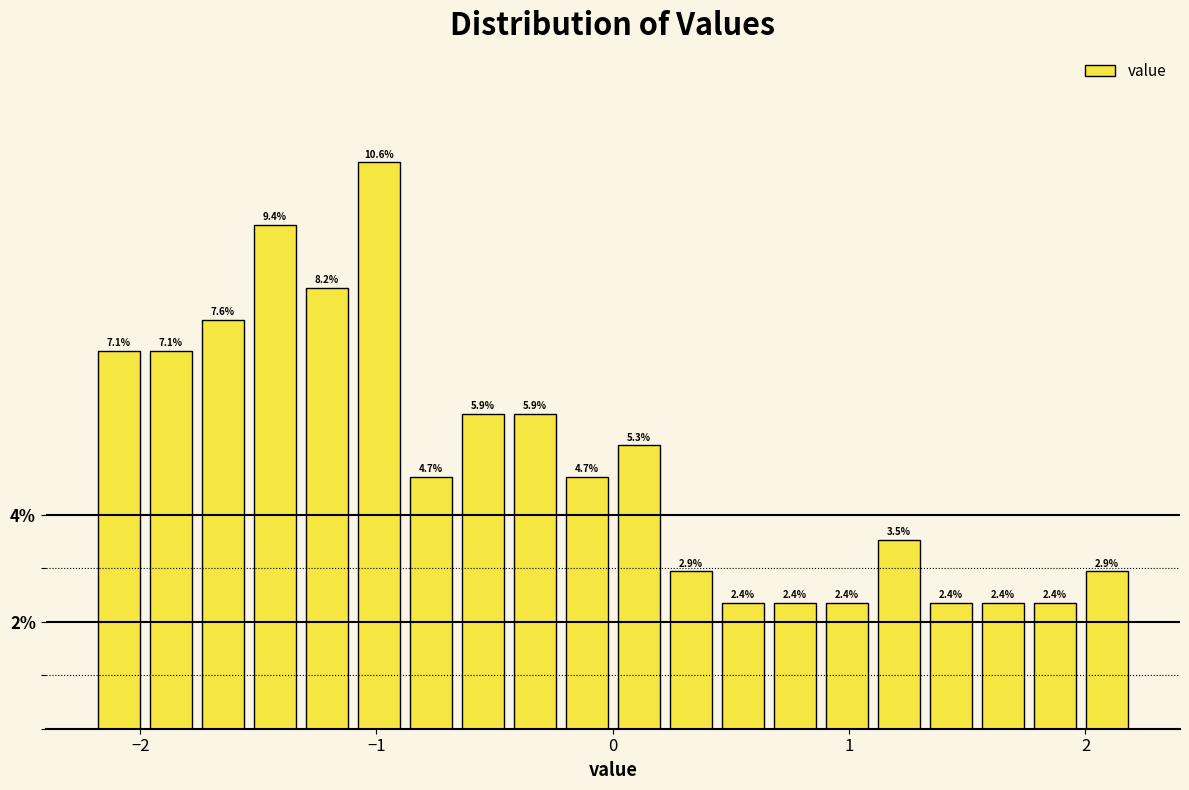

Read against the x-axis, roughly where is the centre of the tallest bar?

-1.0